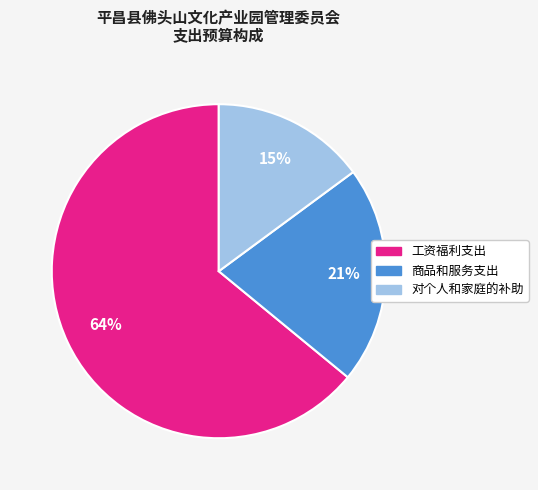

To the nearest percent, what is the average slice percentage?

33%